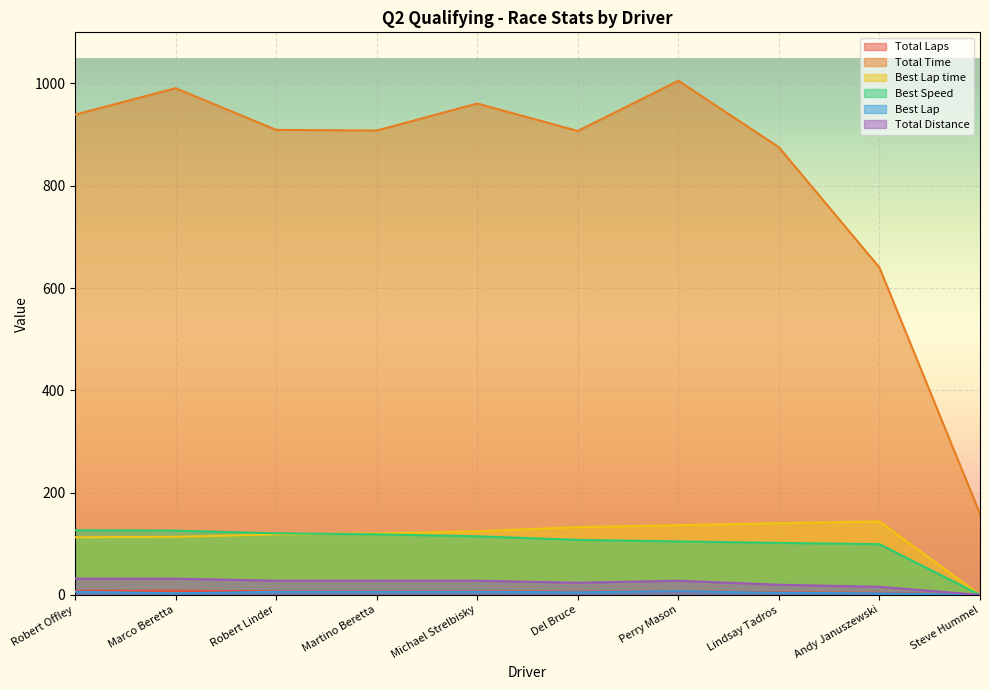

True or false: Total Time and Best Speed cross at least once.

False